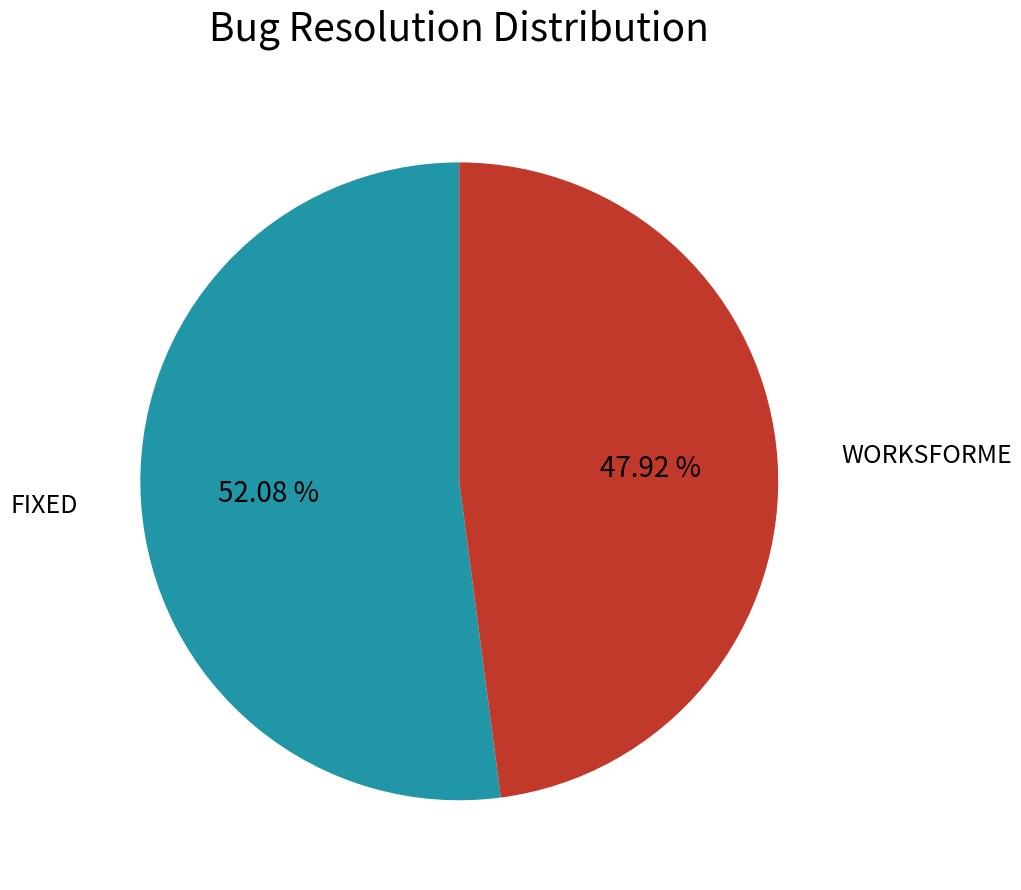

Does any single category account for the majority?

Yes